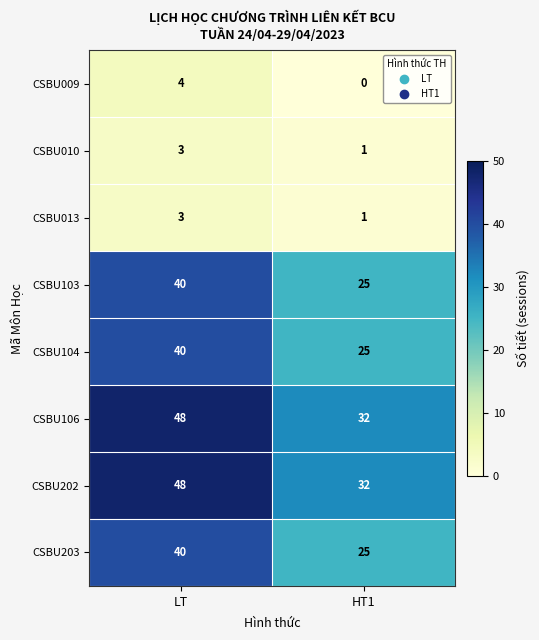

What is the total value across all series at HT1?

141